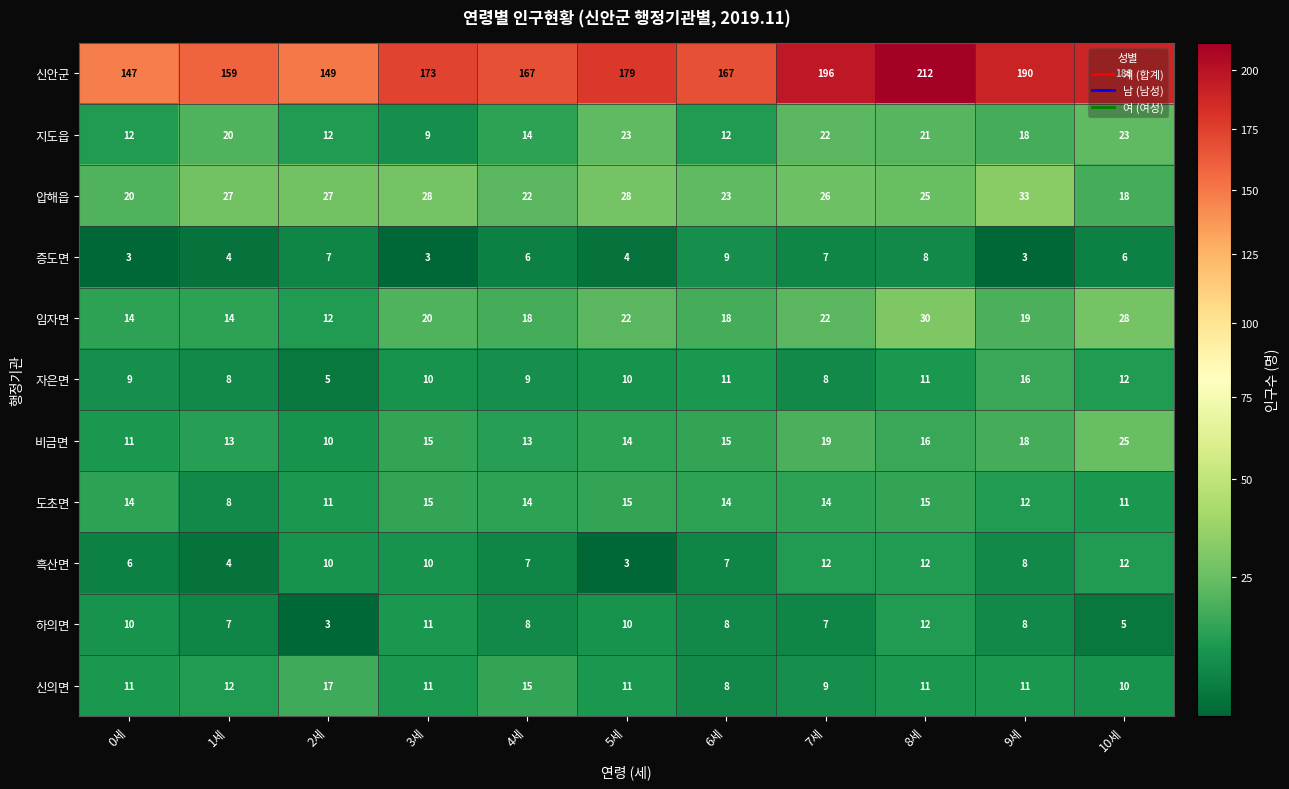

The value of 신의면 at 6세 is 3. True or false?

False